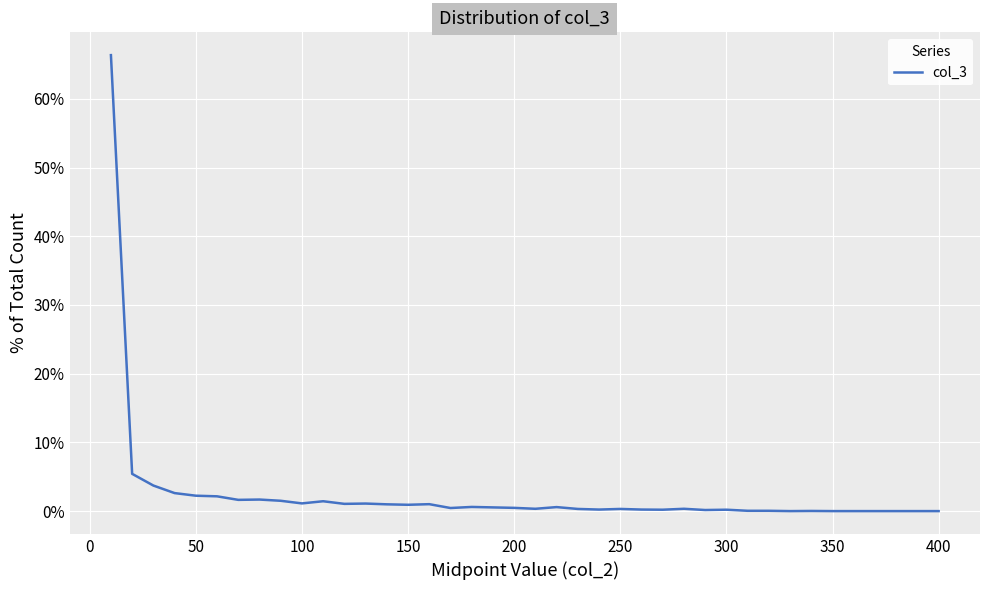

What is the maximum value shown in the chart?

0.7